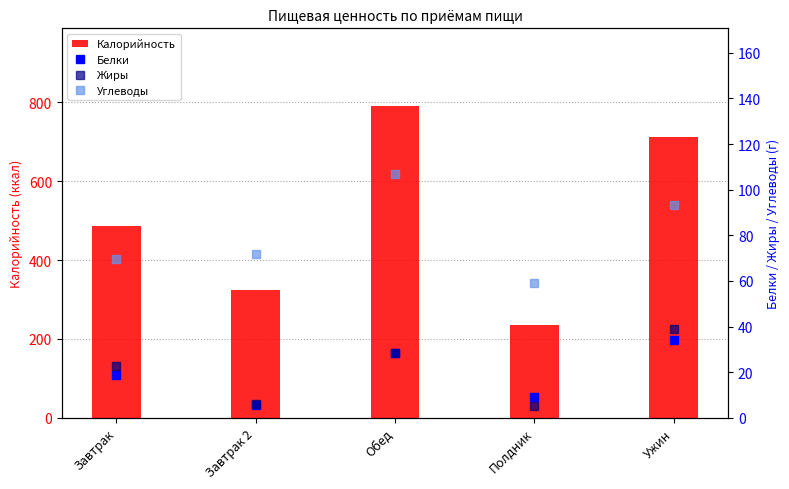

What is the difference between the maximum and minimum values in the Жиры series?

33.6